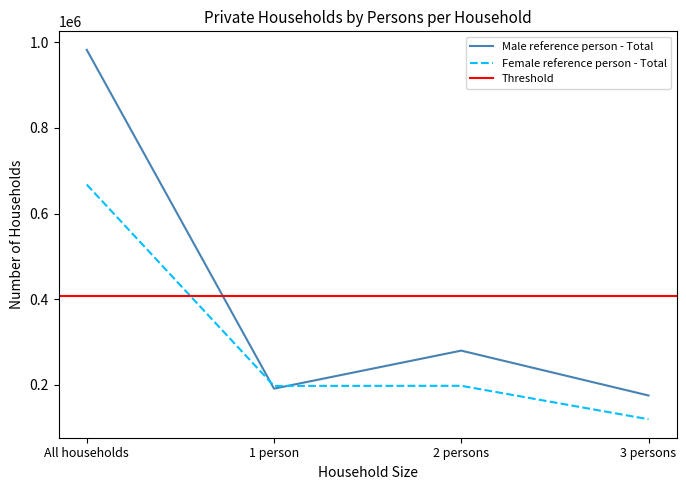

Reading left to right, extract all data points from this chart.

Male reference person - Total: 981903	191470	280169	175522
Female reference person - Total: 667505	197877	198107	120082